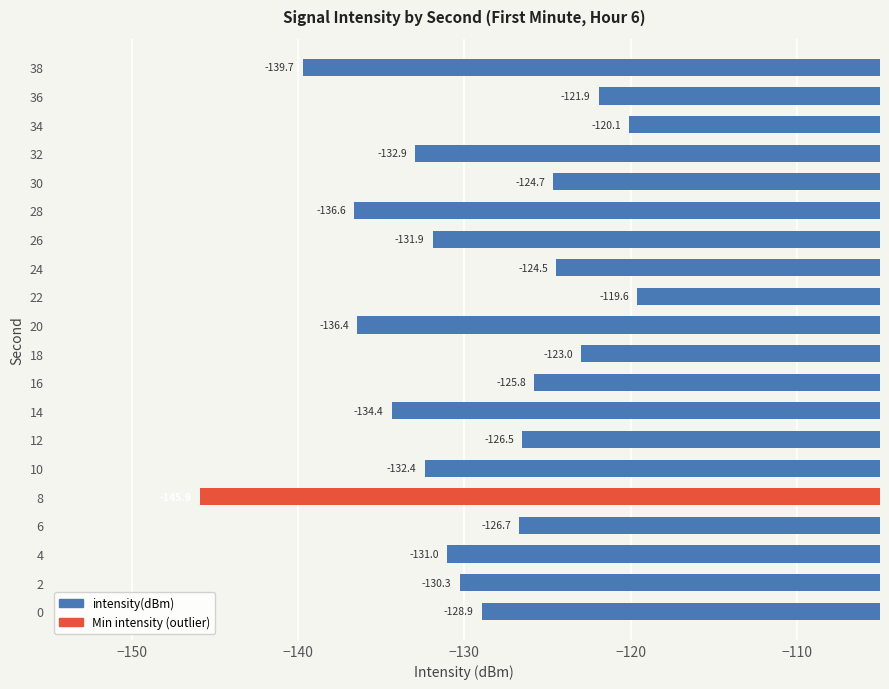

Does the chart contain any negative values?

Yes